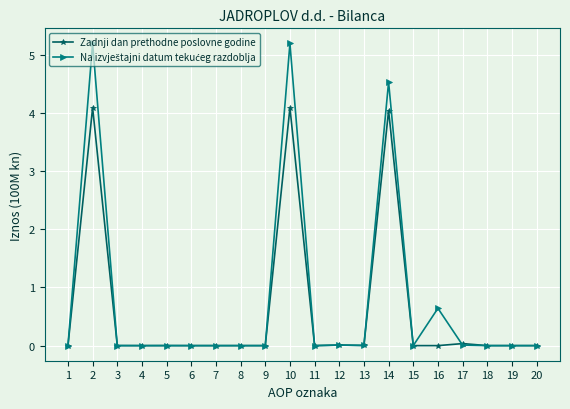

What is the greatest value displayed?

5.2